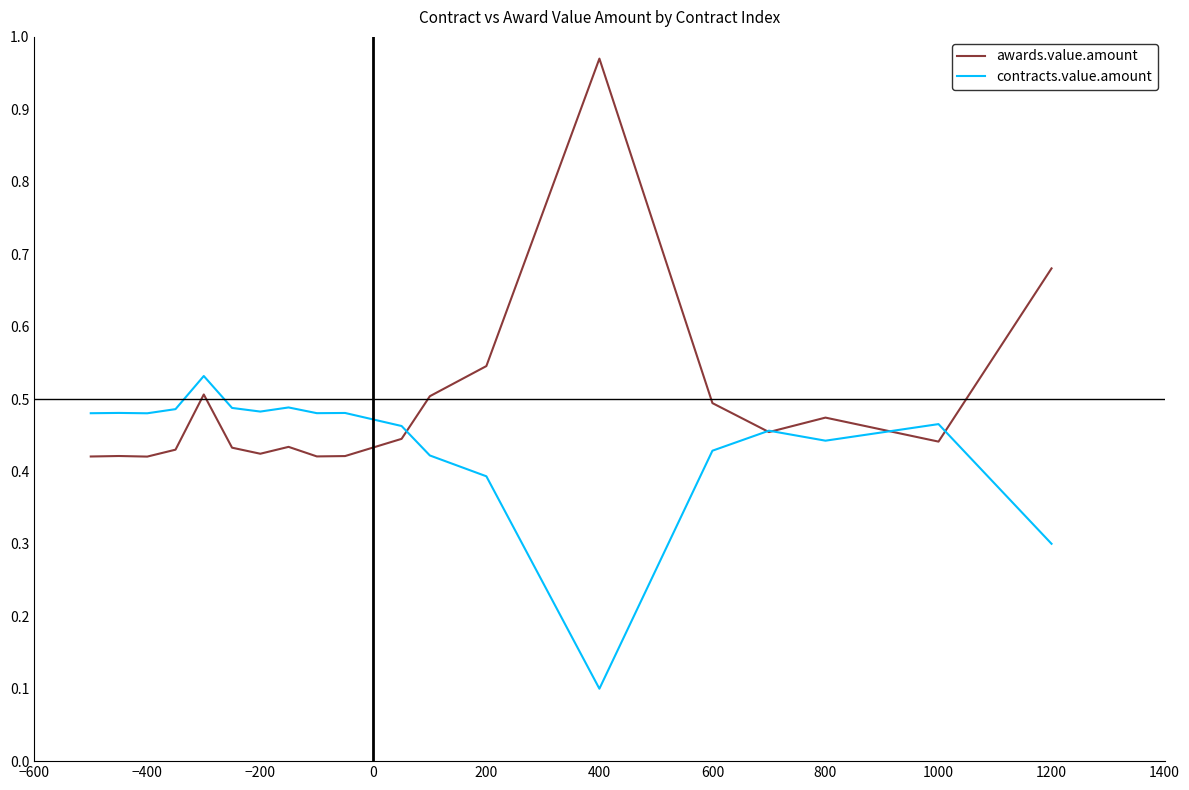

Rank the series by their average value, from lowest to highest.

contracts.value.amount, awards.value.amount